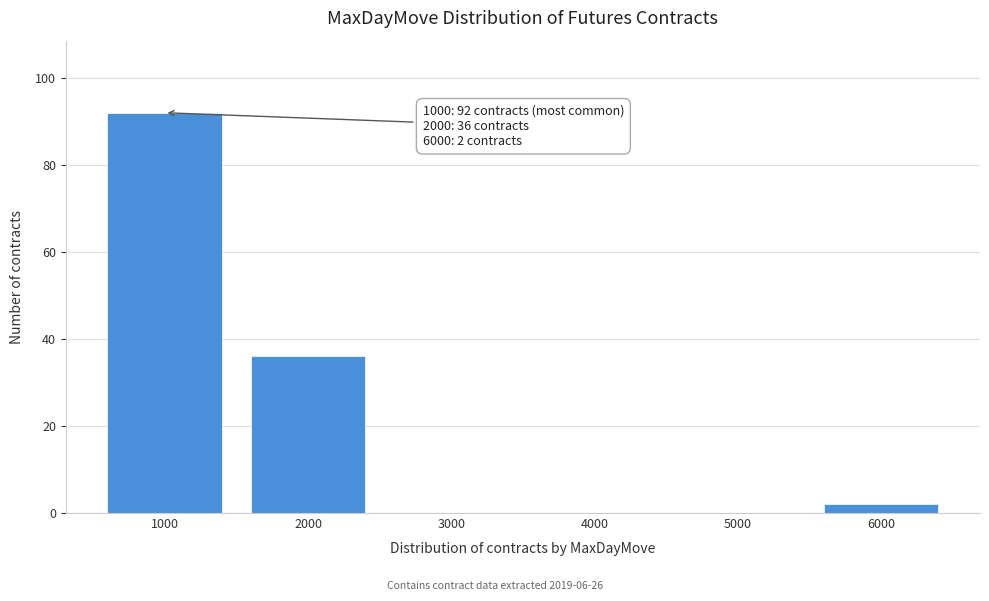

Which range on the x-axis has the tallest bar?

500 to 1500